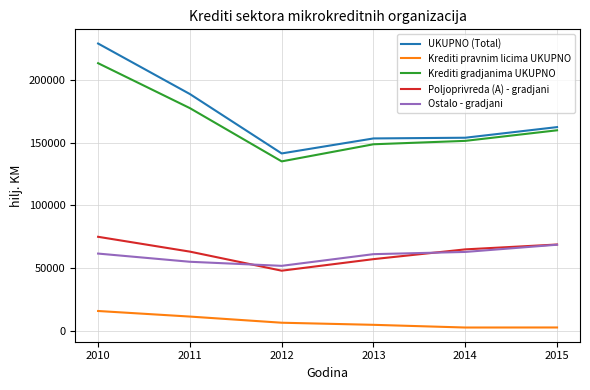

What is the difference between the maximum and minimum values in the Ostalo - gradjani series?

16844